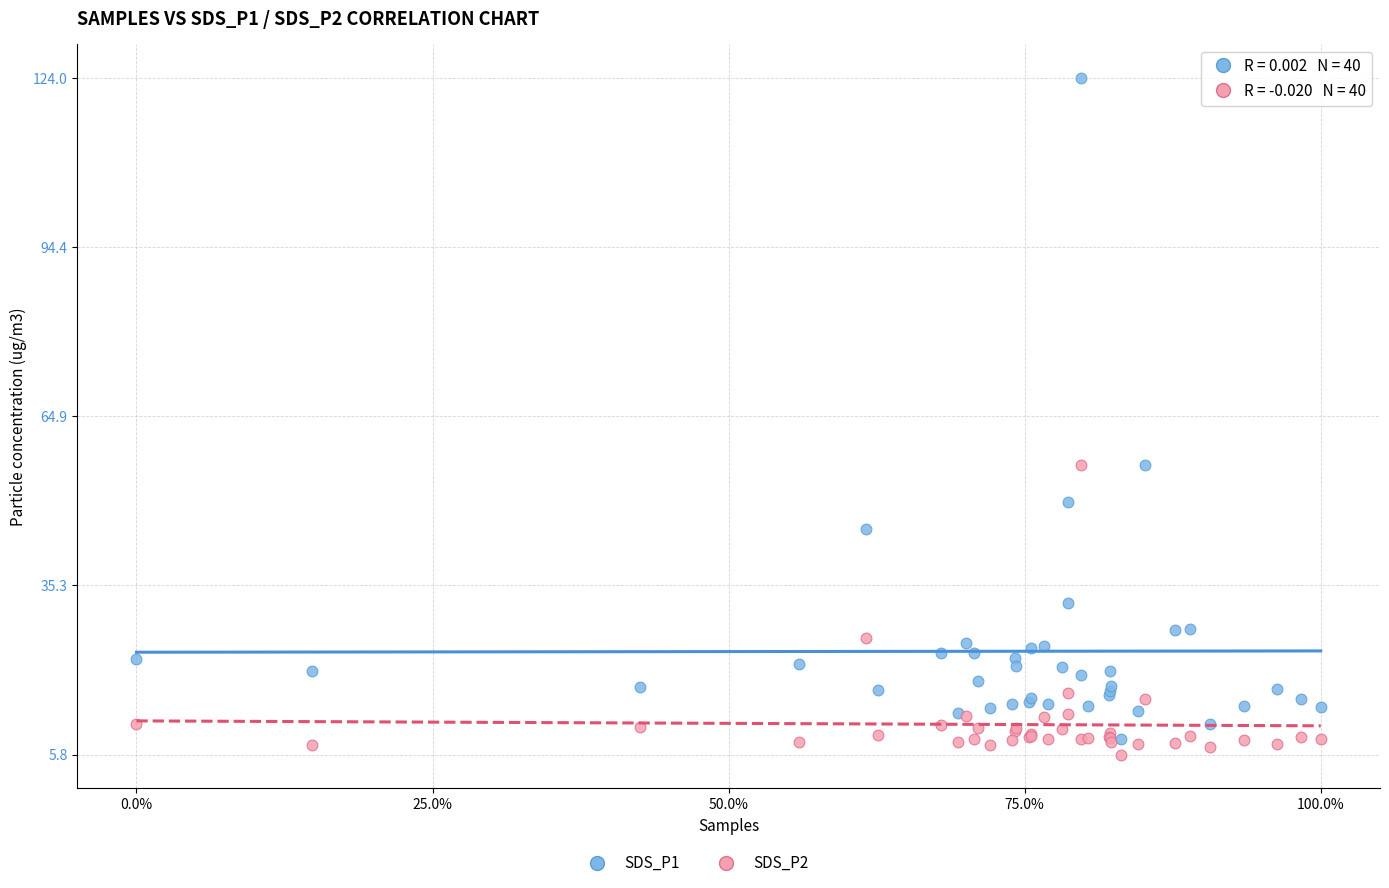

Which series contains the highest Y value?

SDS_P1